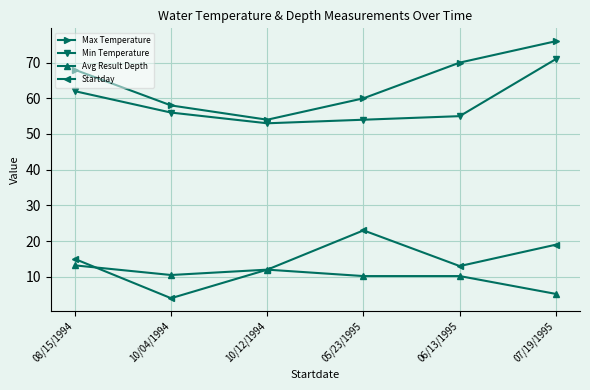

What is the sum of all Startday values?

86.0